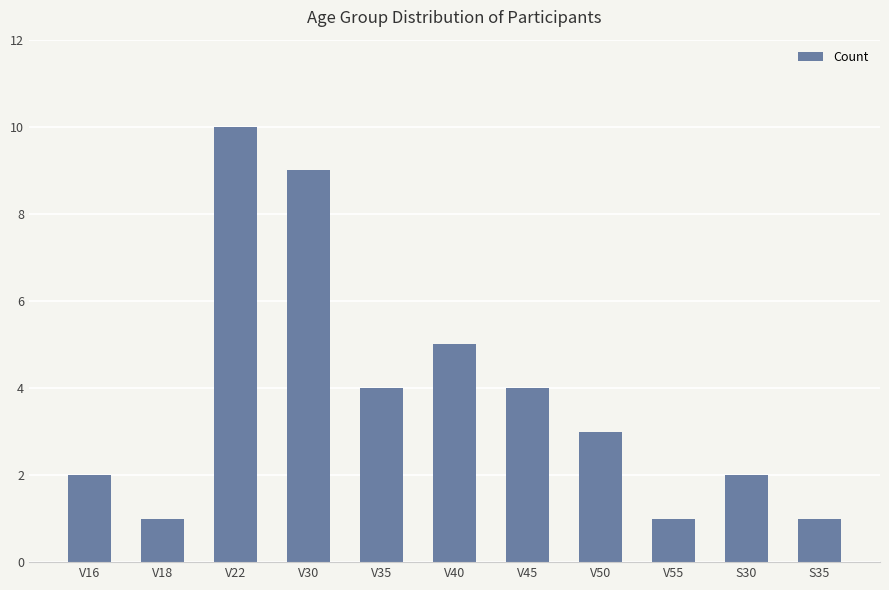

At which label is the value closest to 5?

V40